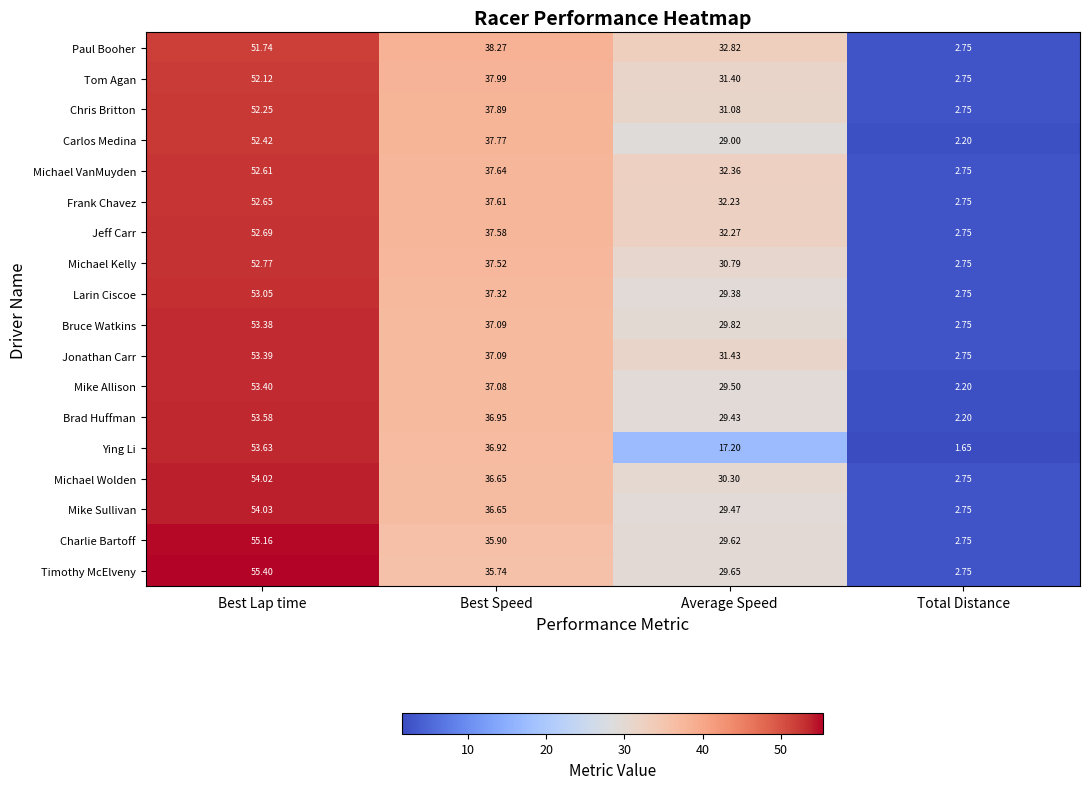

At which label is Brad Huffman closest to 27?

Average Speed